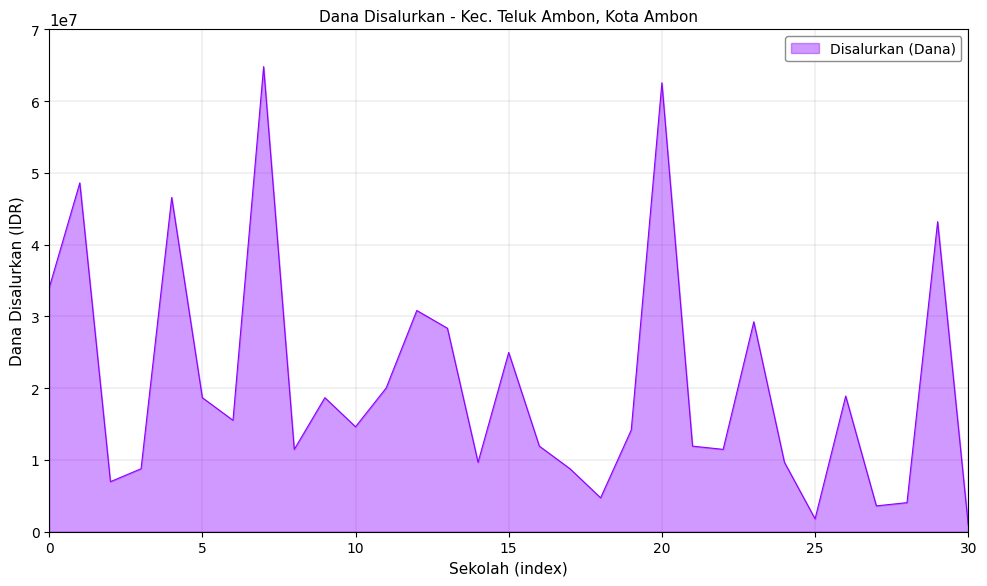

What is the greatest value displayed?

64800000